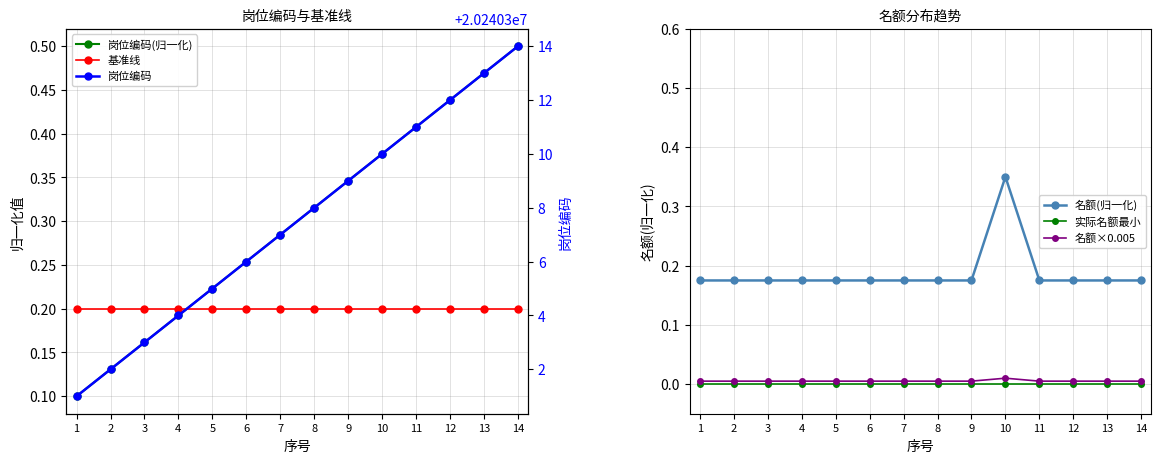

True or false: 名额(归一化) and 实际名额最小 cross at least once.

False